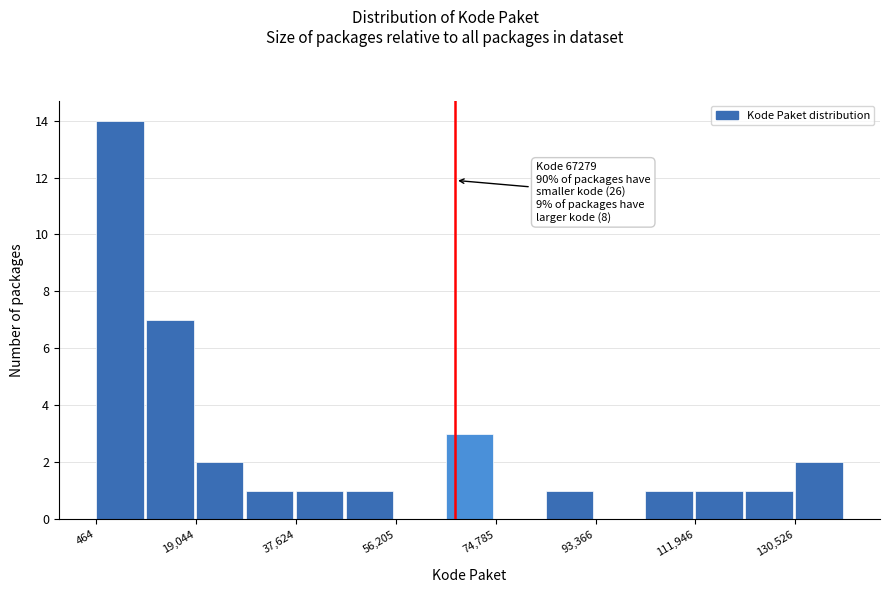

Over which range of the x-axis is the bar tallest?

0 to 10000